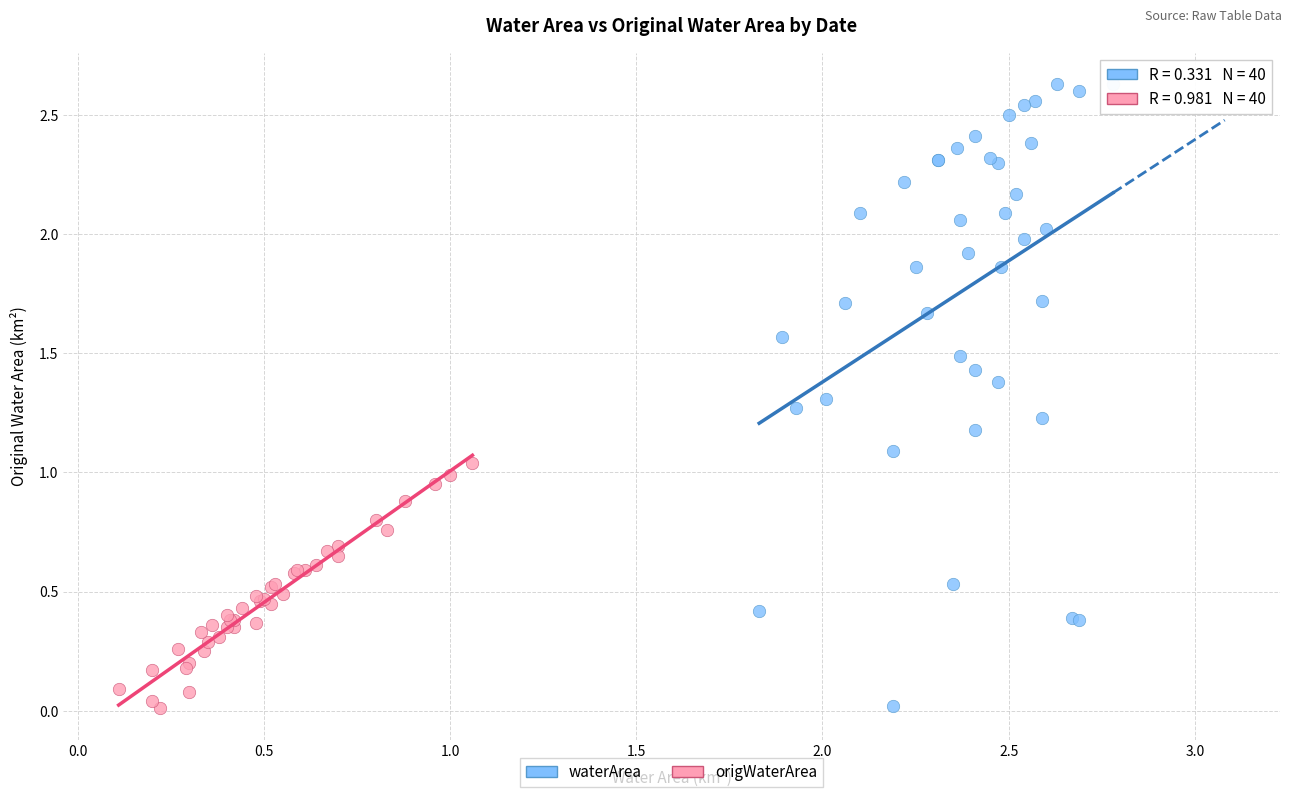

Which series has the largest Y range (max minus min)?

waterArea